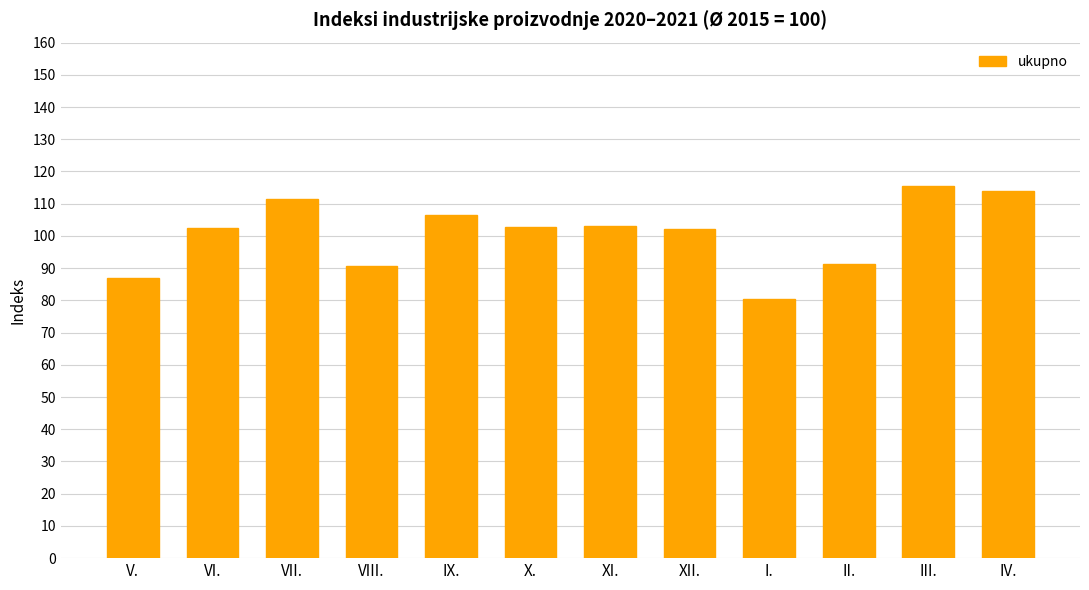

What is the label of the 12th bar from the right?

V.